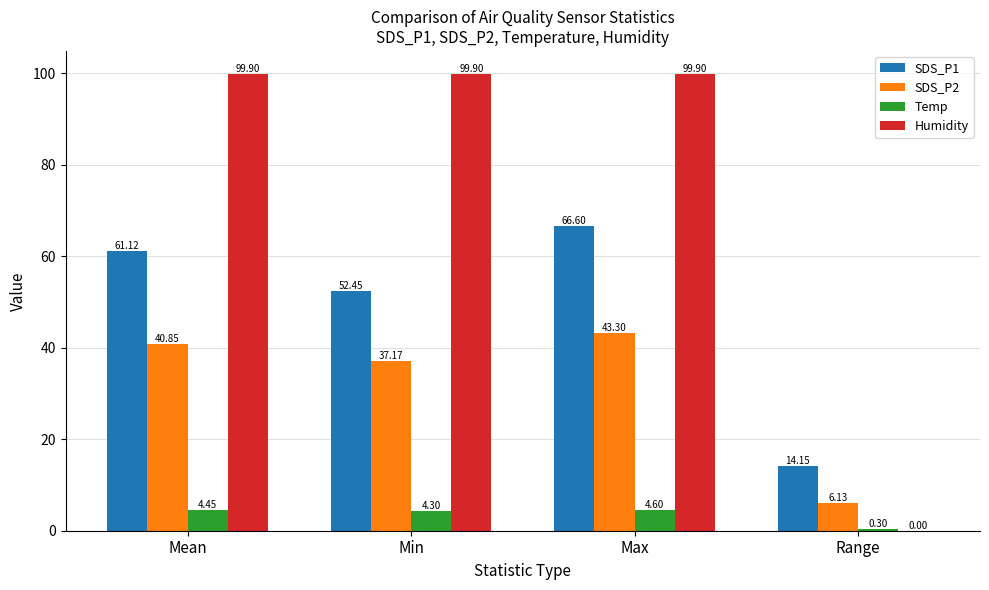

Between Max and Range, which series saw the biggest shift?

Humidity